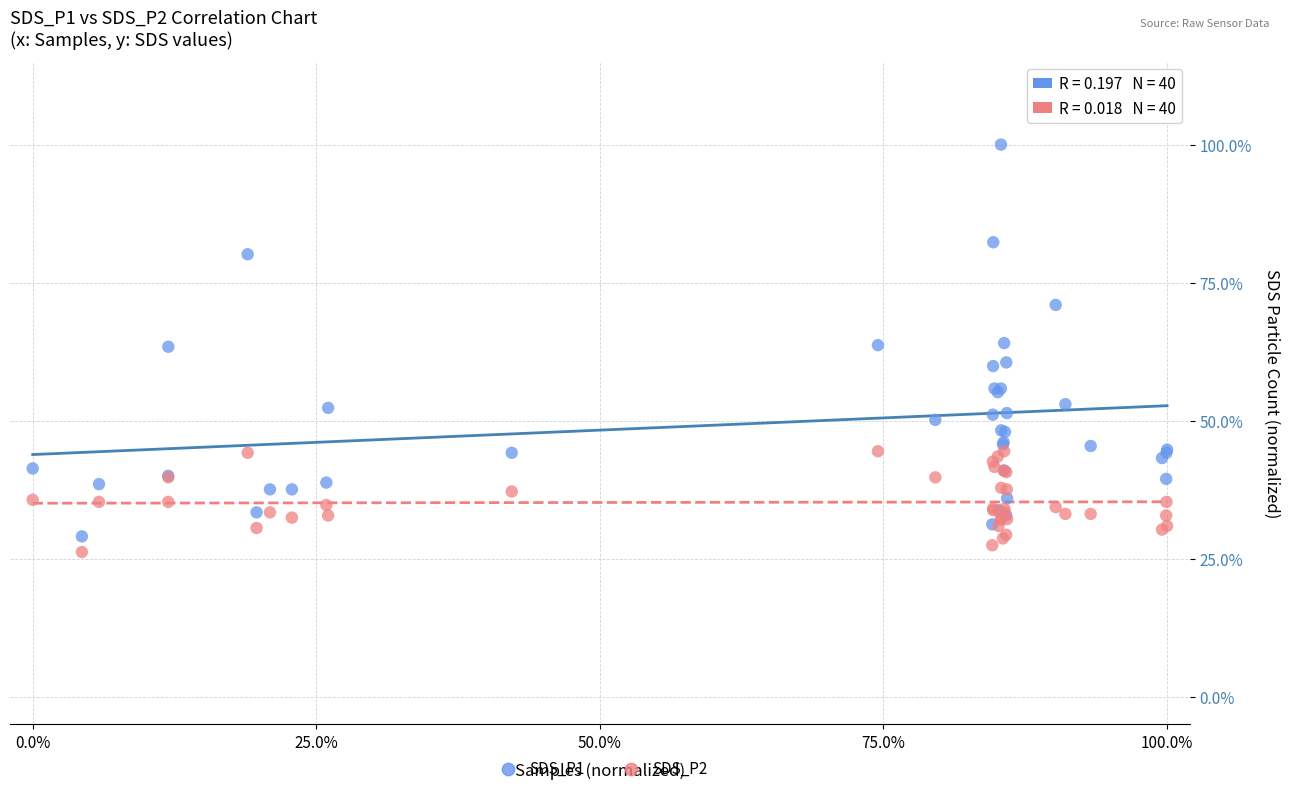

Which series has the largest Y range (max minus min)?

SDS_P1